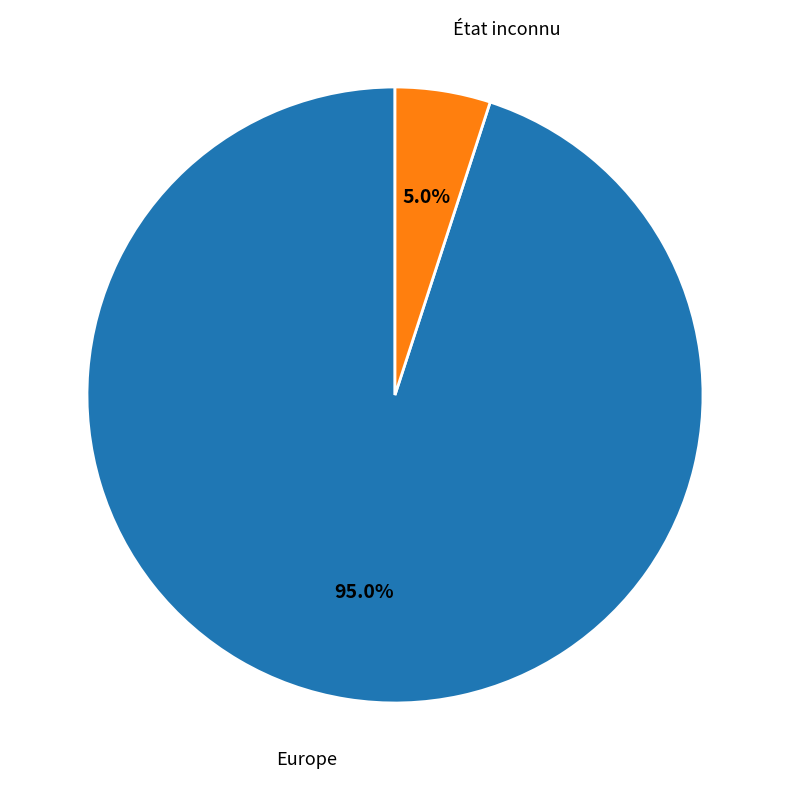

Is there any slice that represents more than half of the pie?

Yes